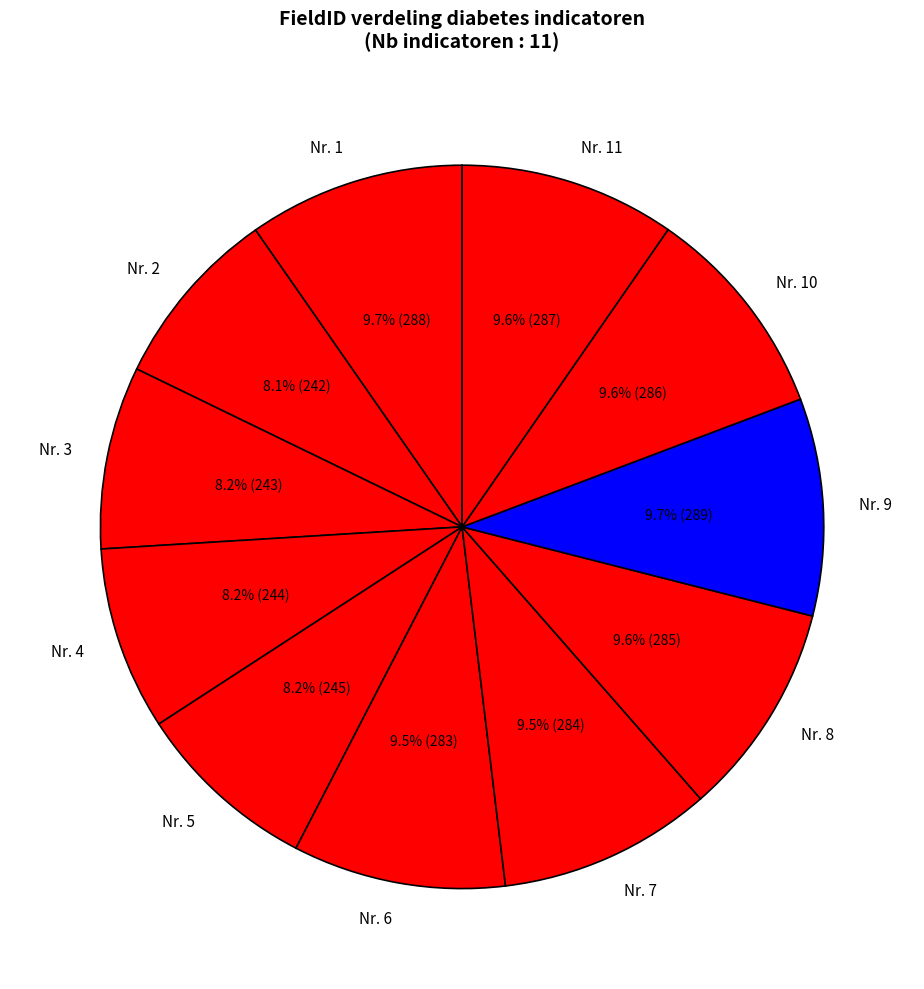

Does any single category account for the majority?

No